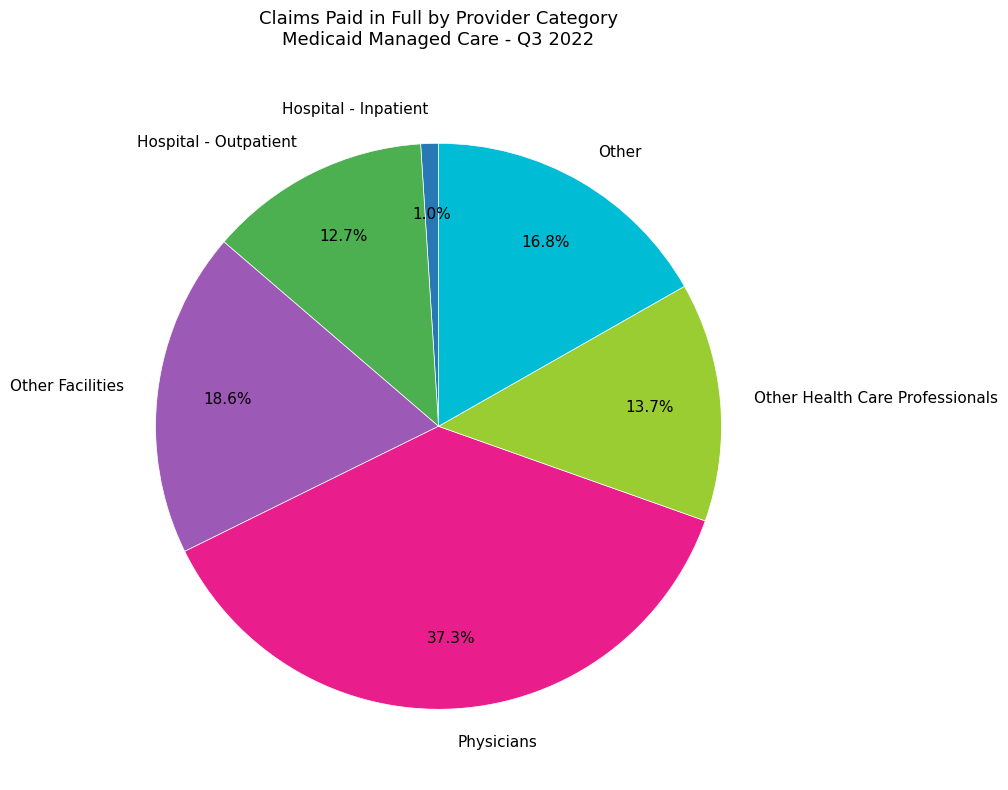

To the nearest percent, what percentage of the pie is Other Facilities?

19%